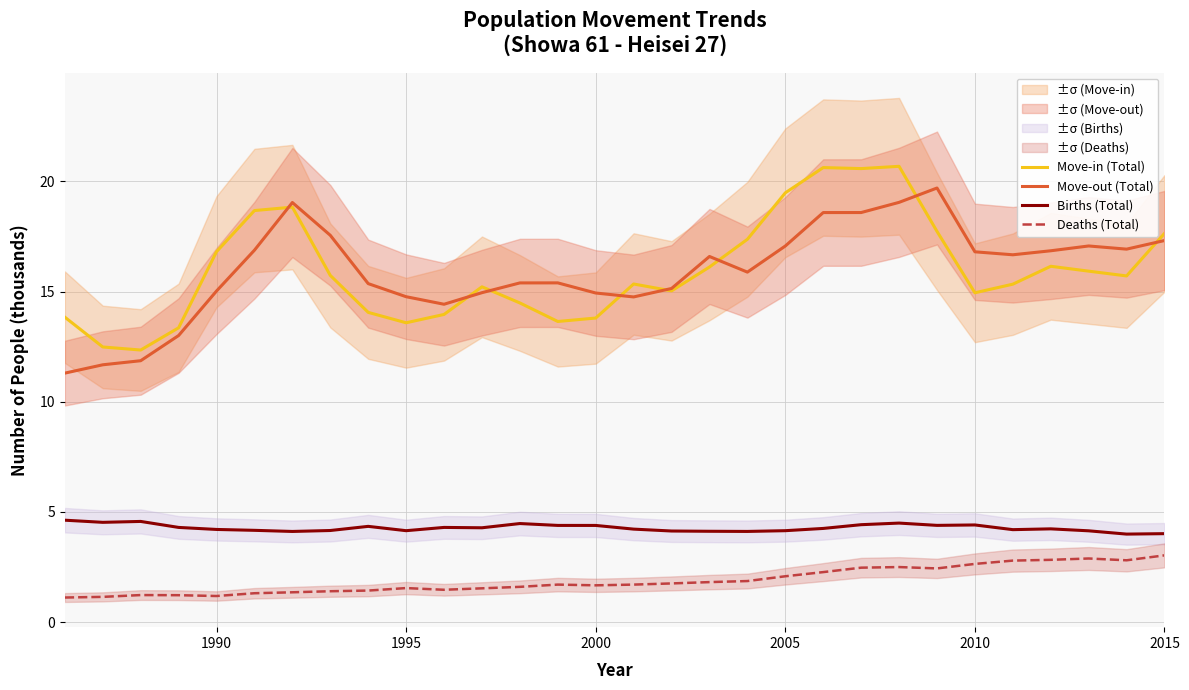

How many lines are shown in the chart?

4